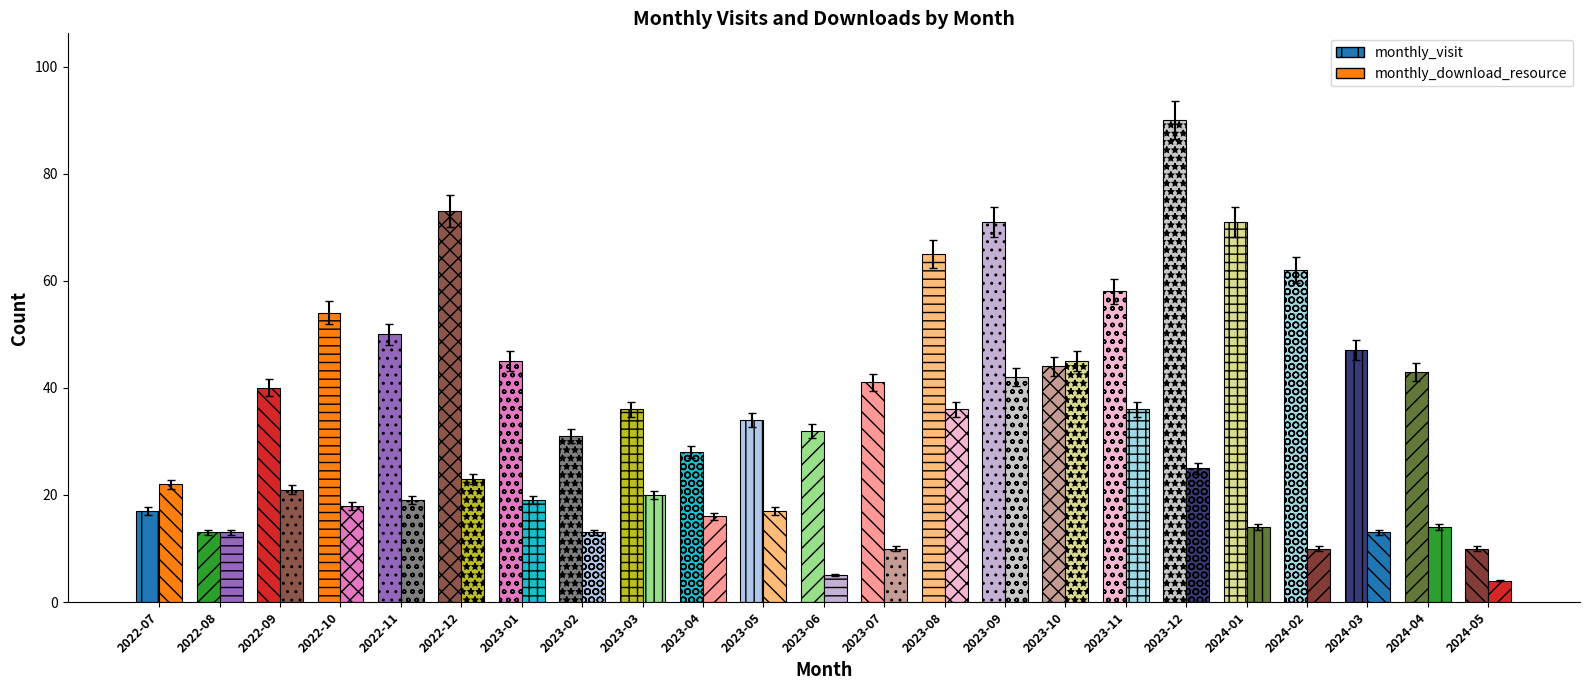

List the labels in order of monthly_download_resource value, smallest first.

2024-05, 2023-06, 2023-07, 2024-02, 2022-08, 2023-02, 2024-03, 2024-01, 2024-04, 2023-04, 2023-05, 2022-10, 2022-11, 2023-01, 2023-03, 2022-09, 2022-07, 2022-12, 2023-12, 2023-08, 2023-11, 2023-09, 2023-10